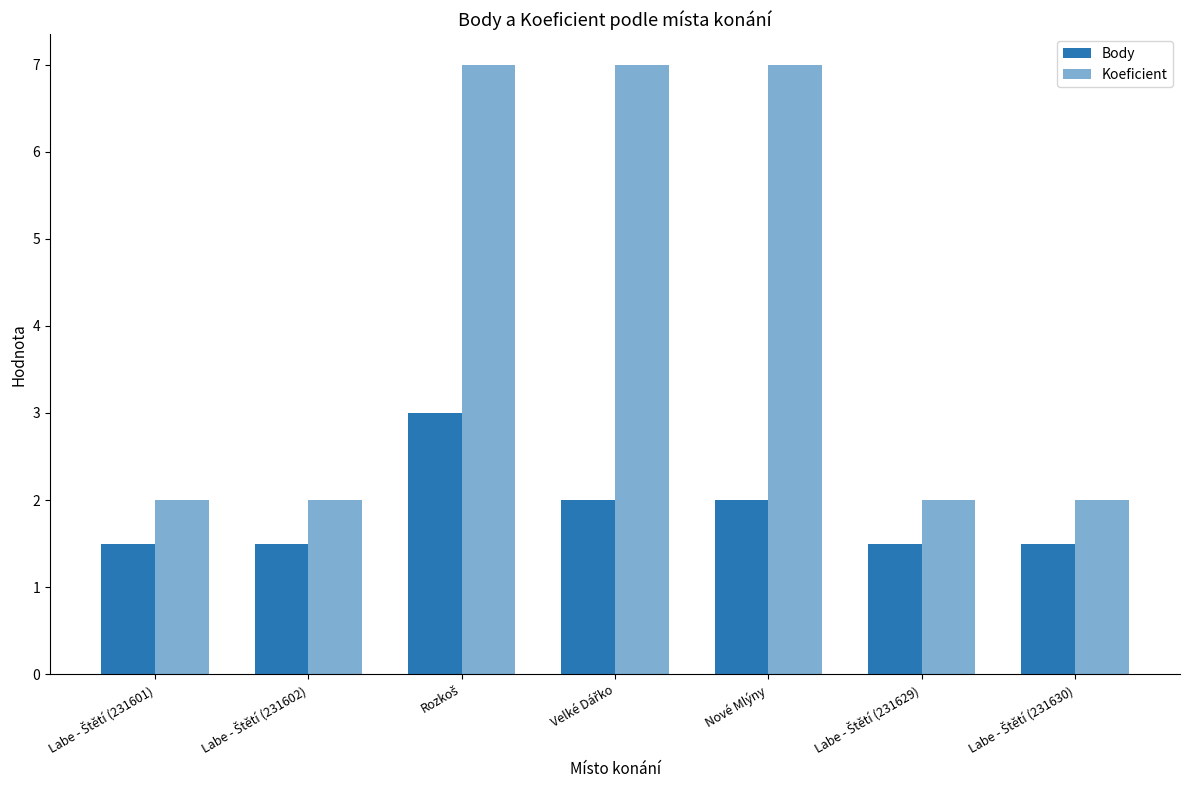

At Labe - Štětí (231601), list the series in order from largest to smallest.

Koeficient, Body